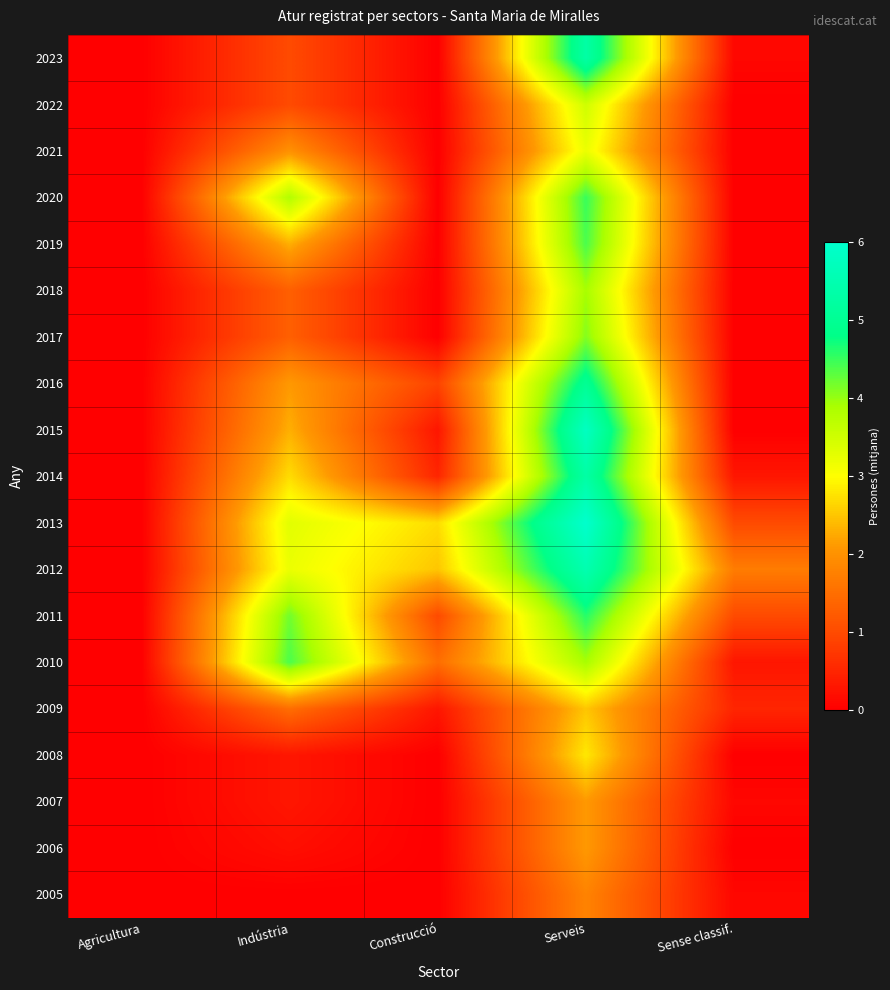

What is the difference between the highest and lowest values at Construcció?

2.7